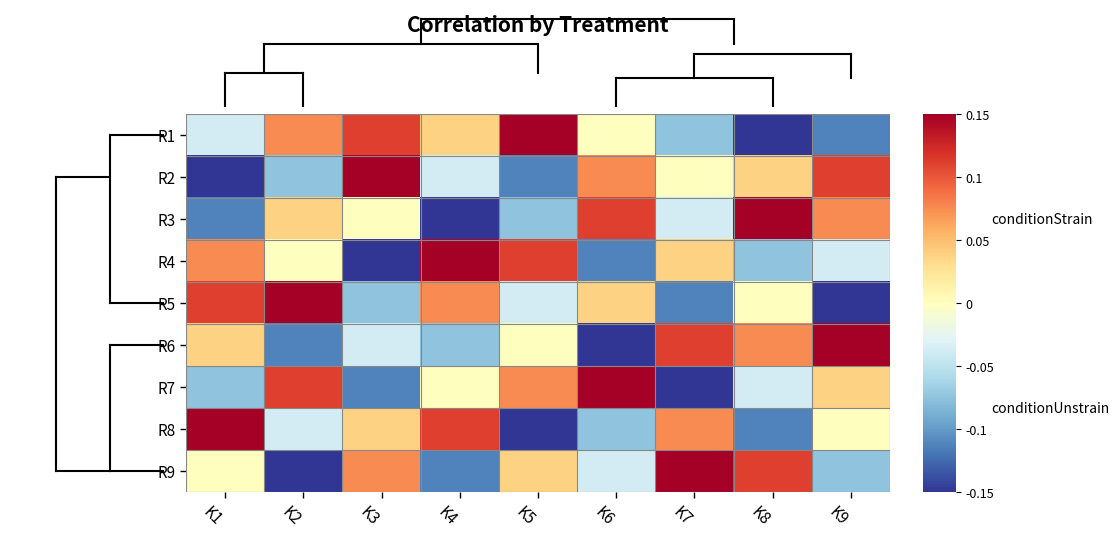

Reading left to right, what are all the values shown in this chart?

R1: K1=-0.0	K2=0.1	K3=0.1	K4=0.0	K5=0.1	K6=0.0	K7=-0.1	K8=-0.1	K9=-0.1
R2: K1=-0.1	K2=-0.1	K3=0.1	K4=-0.0	K5=-0.1	K6=0.1	K7=0.0	K8=0.0	K9=0.1
R3: K1=-0.1	K2=0.0	K3=0.0	K4=-0.1	K5=-0.1	K6=0.1	K7=-0.0	K8=0.1	K9=0.1
R4: K1=0.1	K2=0.0	K3=-0.1	K4=0.1	K5=0.1	K6=-0.1	K7=0.0	K8=-0.1	K9=-0.0
R5: K1=0.1	K2=0.1	K3=-0.1	K4=0.1	K5=-0.0	K6=0.0	K7=-0.1	K8=0.0	K9=-0.1
R6: K1=0.0	K2=-0.1	K3=-0.0	K4=-0.1	K5=0.0	K6=-0.1	K7=0.1	K8=0.1	K9=0.1
R7: K1=-0.1	K2=0.1	K3=-0.1	K4=0.0	K5=0.1	K6=0.1	K7=-0.1	K8=-0.0	K9=0.0
R8: K1=0.1	K2=-0.0	K3=0.0	K4=0.1	K5=-0.1	K6=-0.1	K7=0.1	K8=-0.1	K9=0.0
R9: K1=0.0	K2=-0.1	K3=0.1	K4=-0.1	K5=0.0	K6=-0.0	K7=0.1	K8=0.1	K9=-0.1